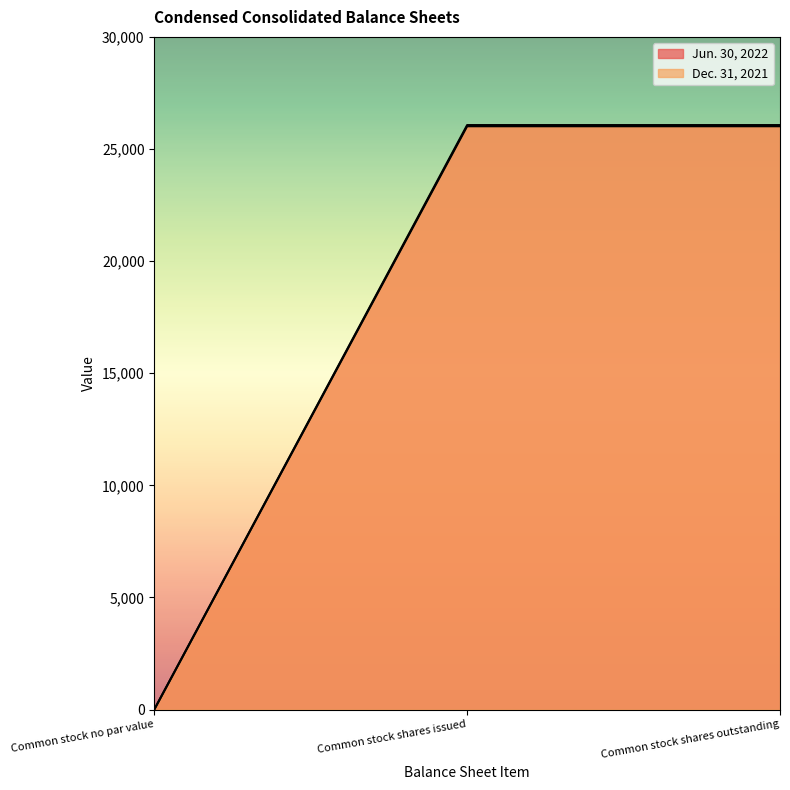

At which category is the sum across all series the highest?

Common stock shares issued